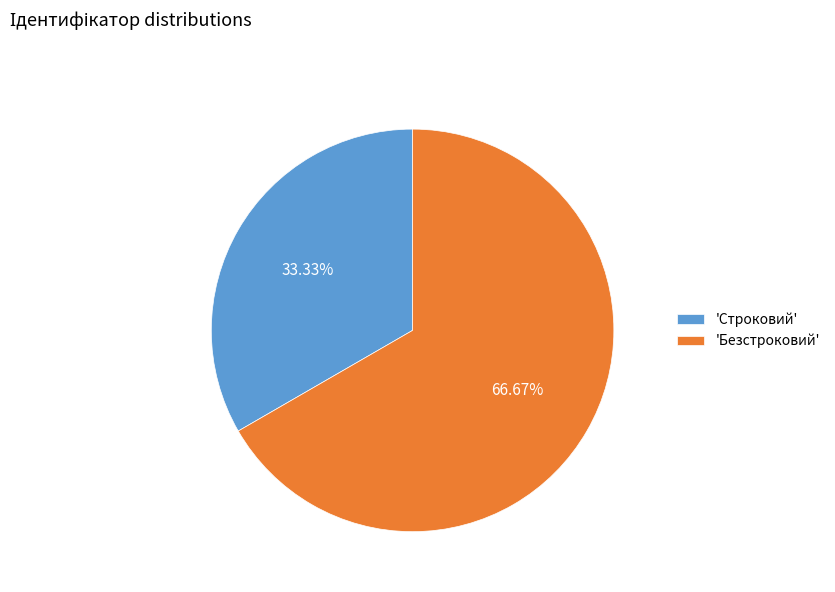

Approximately how many times larger is the value at 'Строковий' compared to 'Безстроковий'?

0.5